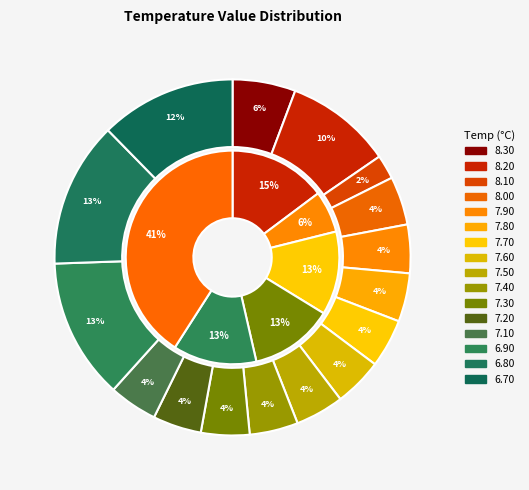

Is it true that Hour 6 is 1% of the pie?

False